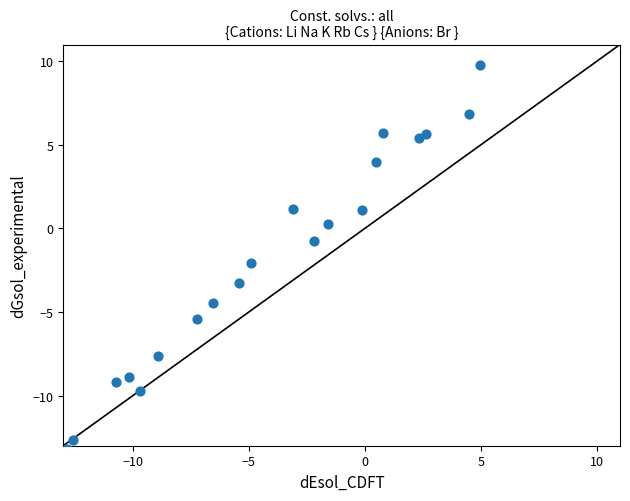

What is the range of Y values (max minus min)?

23.0